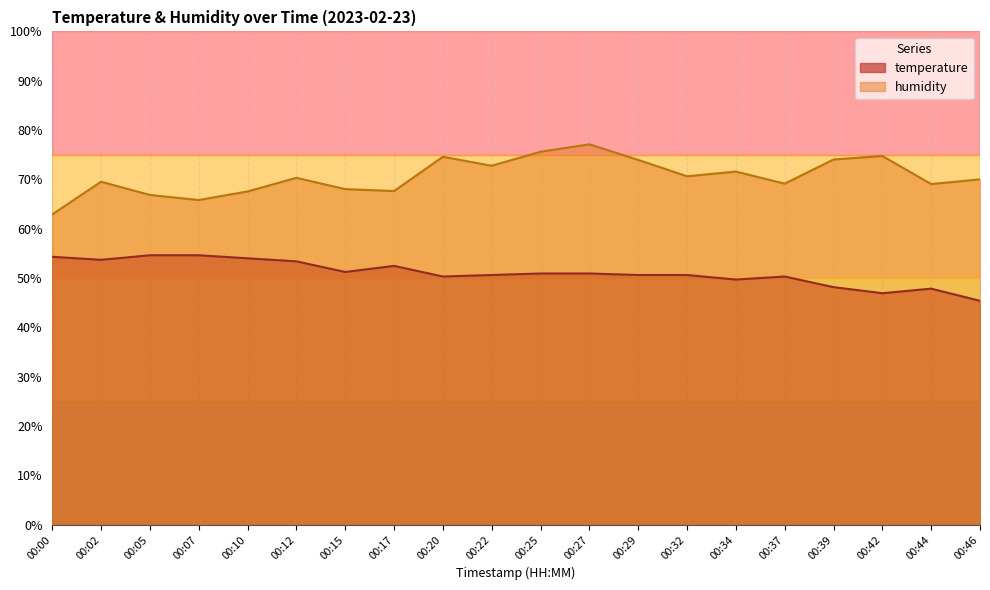

The humidity series shows 84.8 at 00:00. True or false?

False